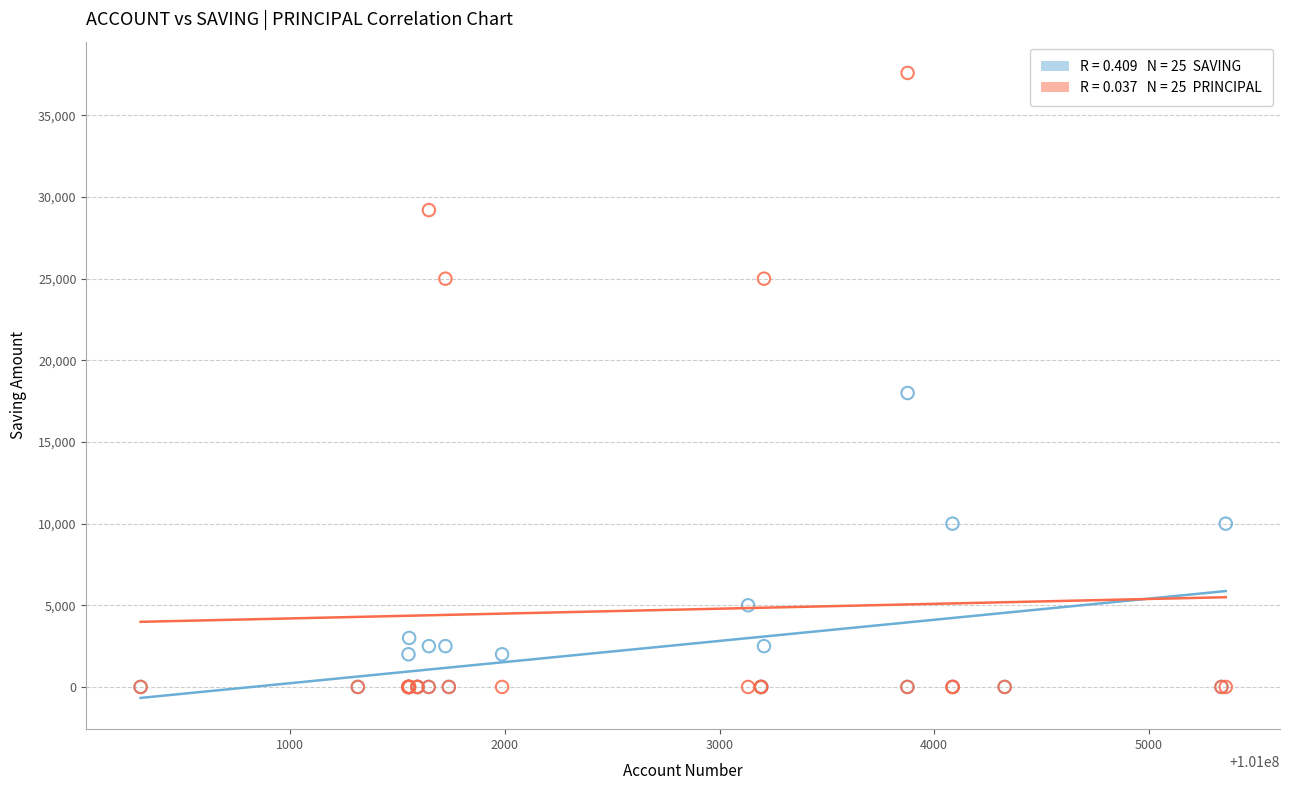

Across all series, what Y value is closest to 18800?

18000